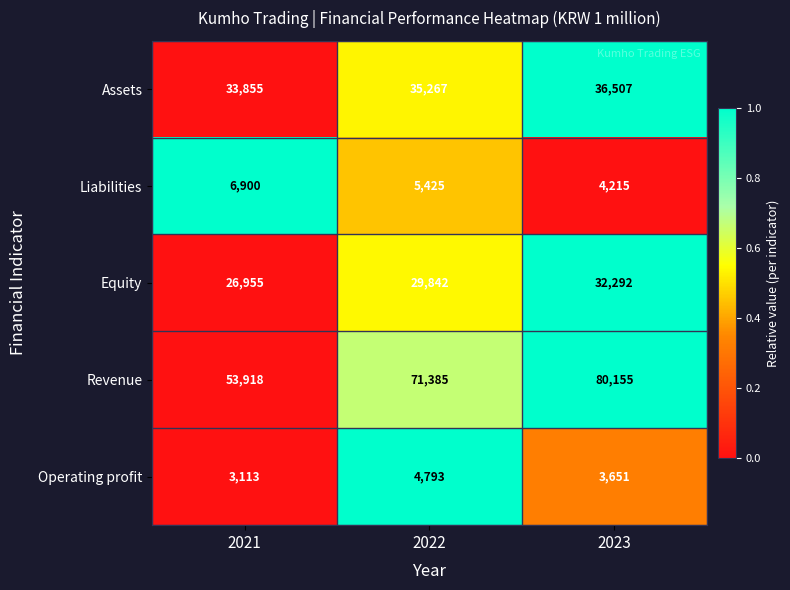

Reading right to left, extract all data points from this chart.

Assets: 2023=36507	2022=35267	2021=33855
Liabilities: 2023=4215	2022=5425	2021=6900
Equity: 2023=32292	2022=29842	2021=26955
Revenue: 2023=80155	2022=71385	2021=53918
Operating profit: 2023=3651	2022=4793	2021=3113